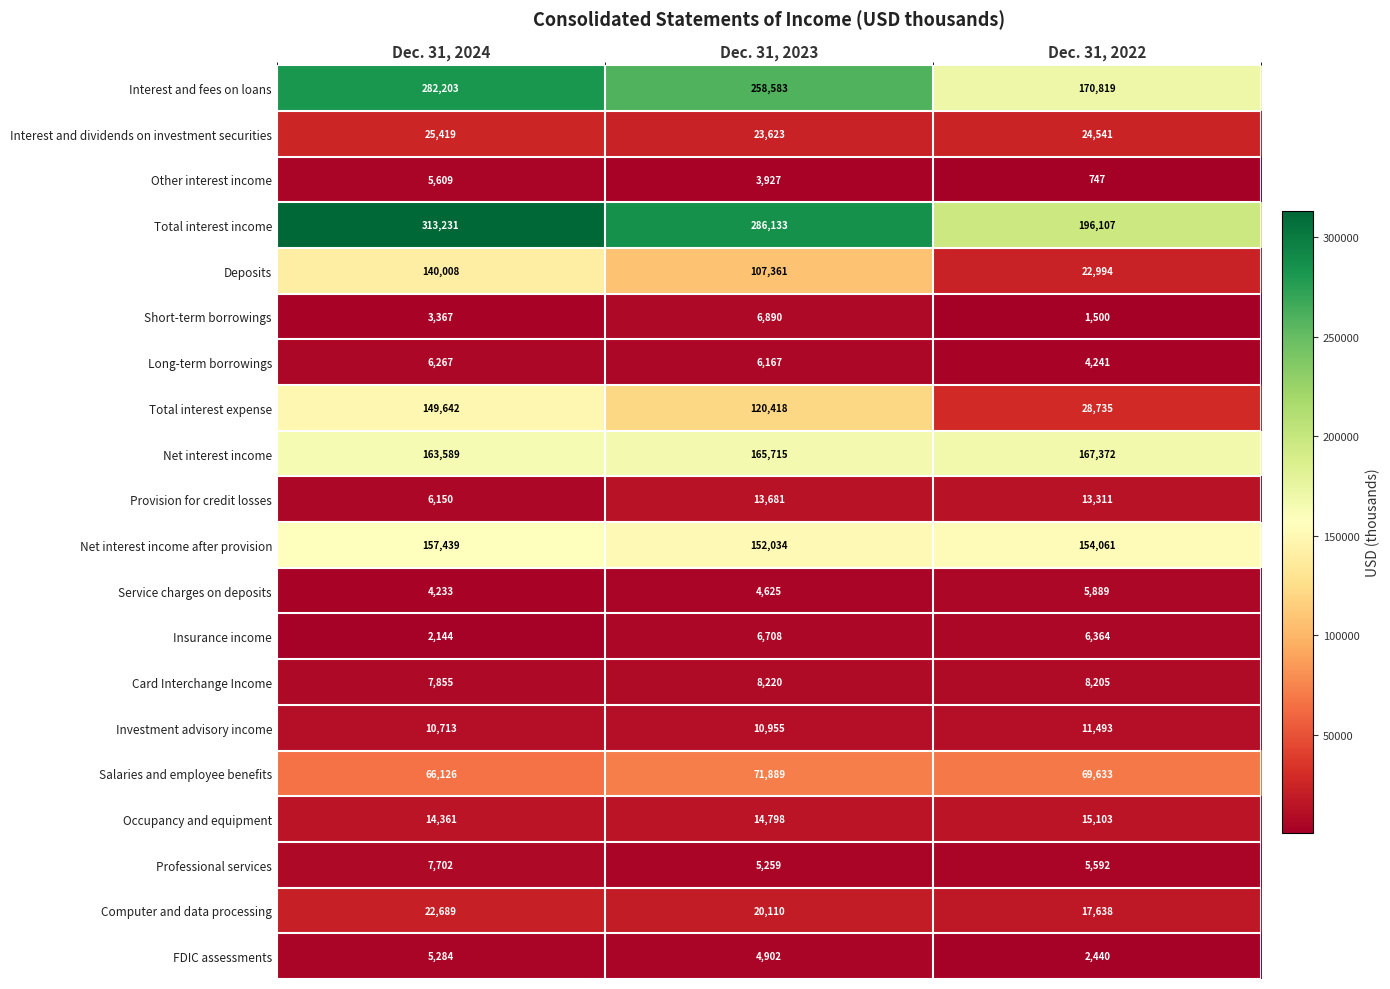

Is it true that Interest and dividends on investment securities equals 25419 at Dec. 31, 2024?

True